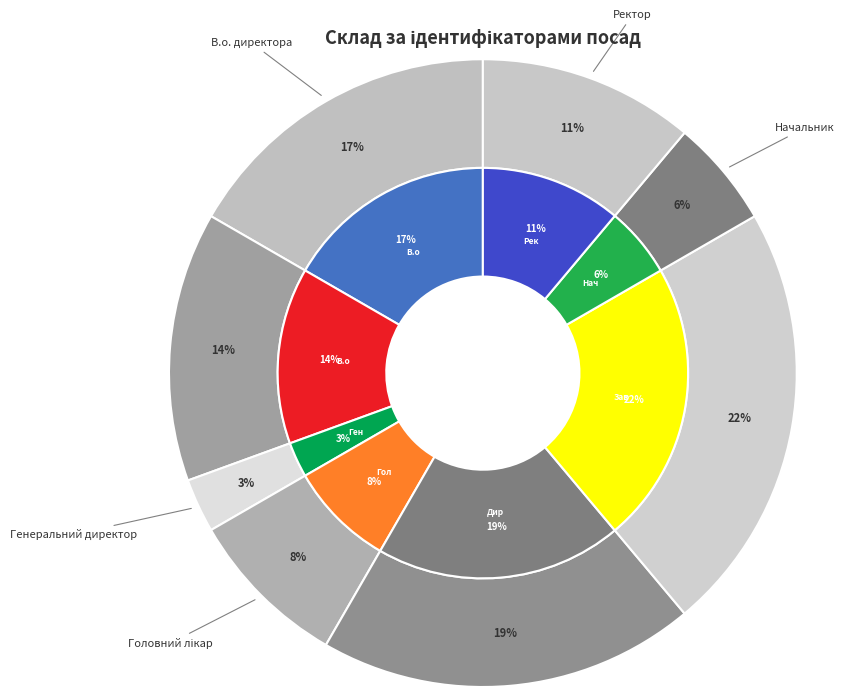

Count the number of slices in the pie.

8